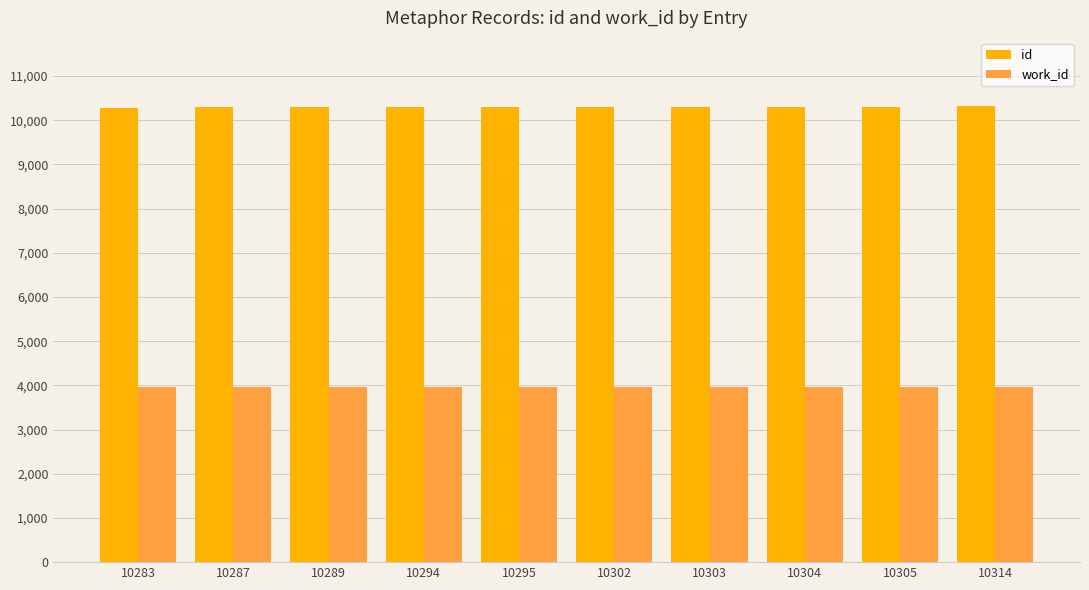

What is the difference between the work_id values at 10295 and 10303?

6